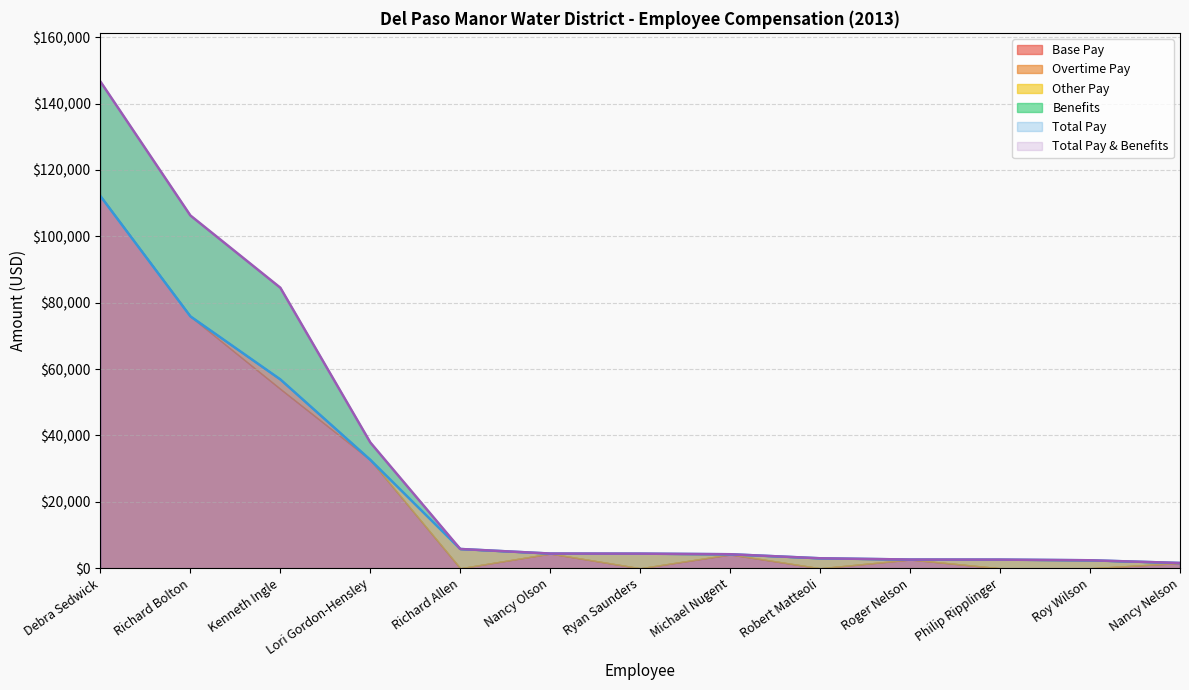

The Other Pay series shows 0 at Nancy Nelson. True or false?

True